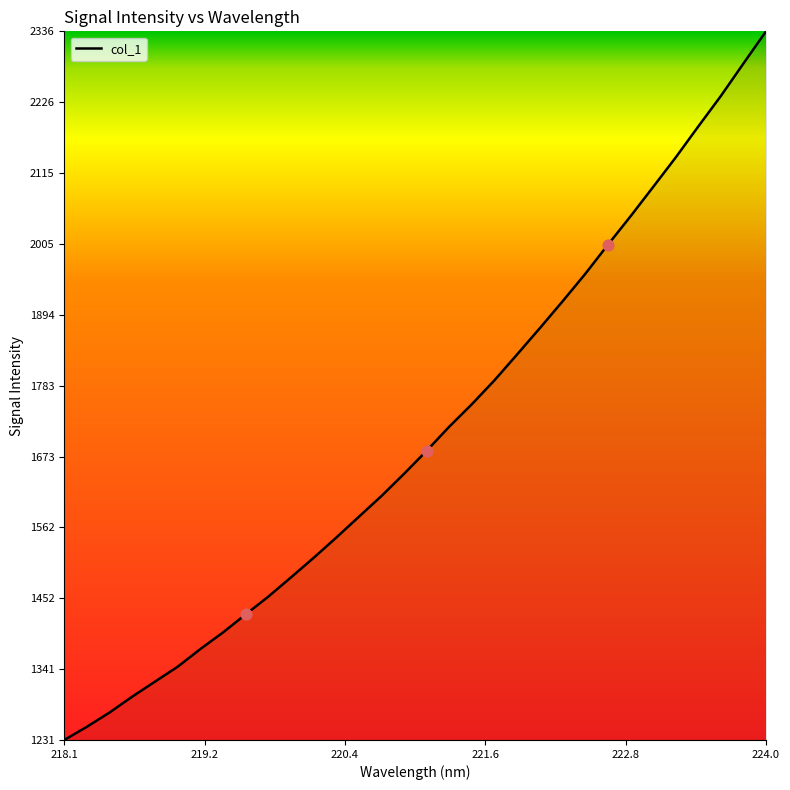

What is the greatest value displayed?

2336.4